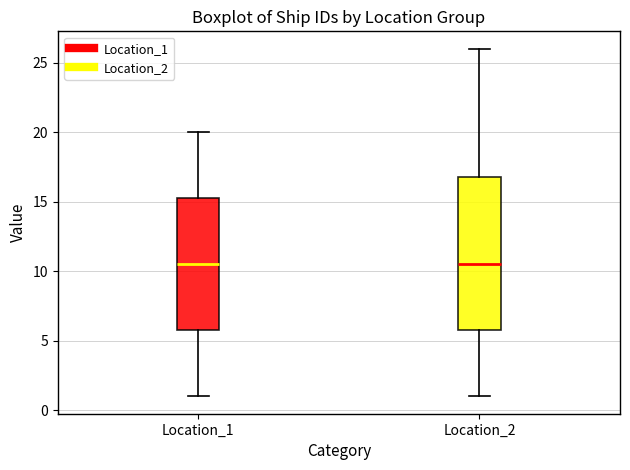

Where is the lower edge of the box for Location_2 on the y-axis? The values are not printed on the chart, so give them approximately, as read against the axis.

6.0